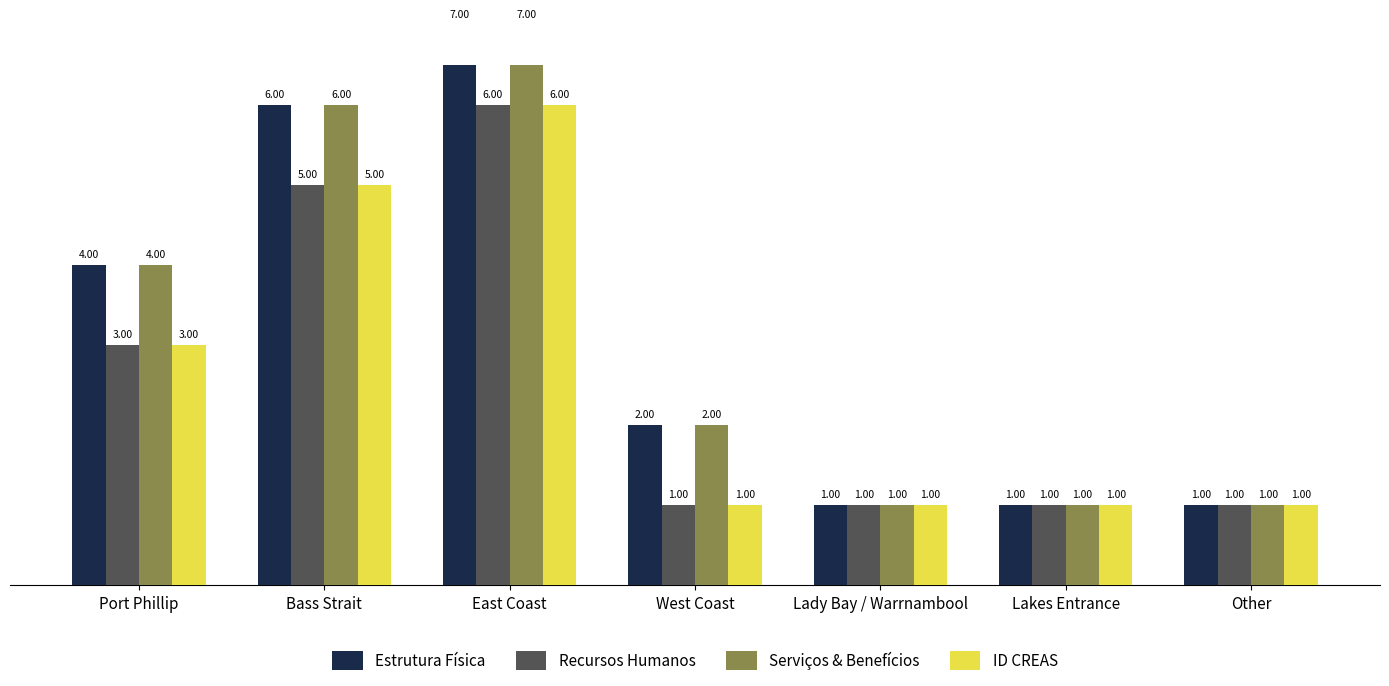

Is it true that Recursos Humanos equals 1 at Lakes Entrance?

True